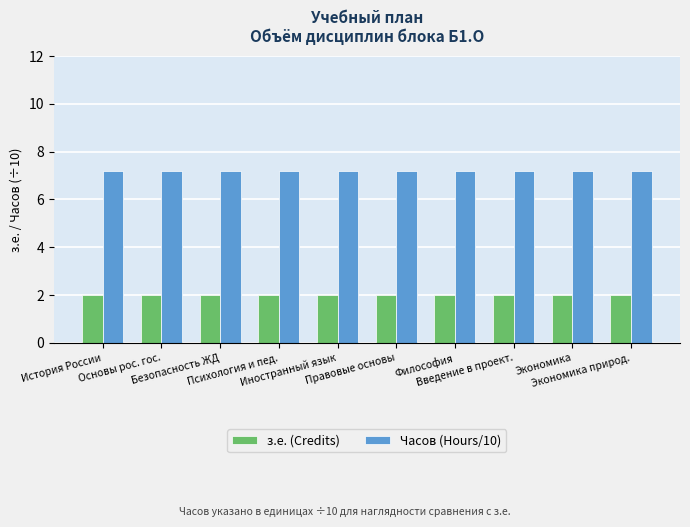

The value of Часов (Hours/10) at Правовые основы is 7.2. True or false?

True